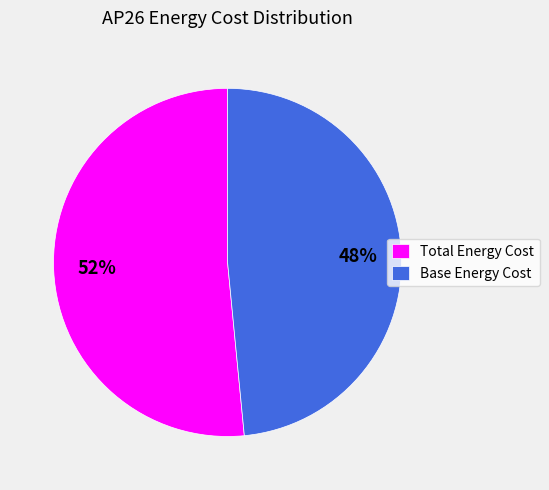

Is it true that Base Energy Cost is 56% of the pie?

False